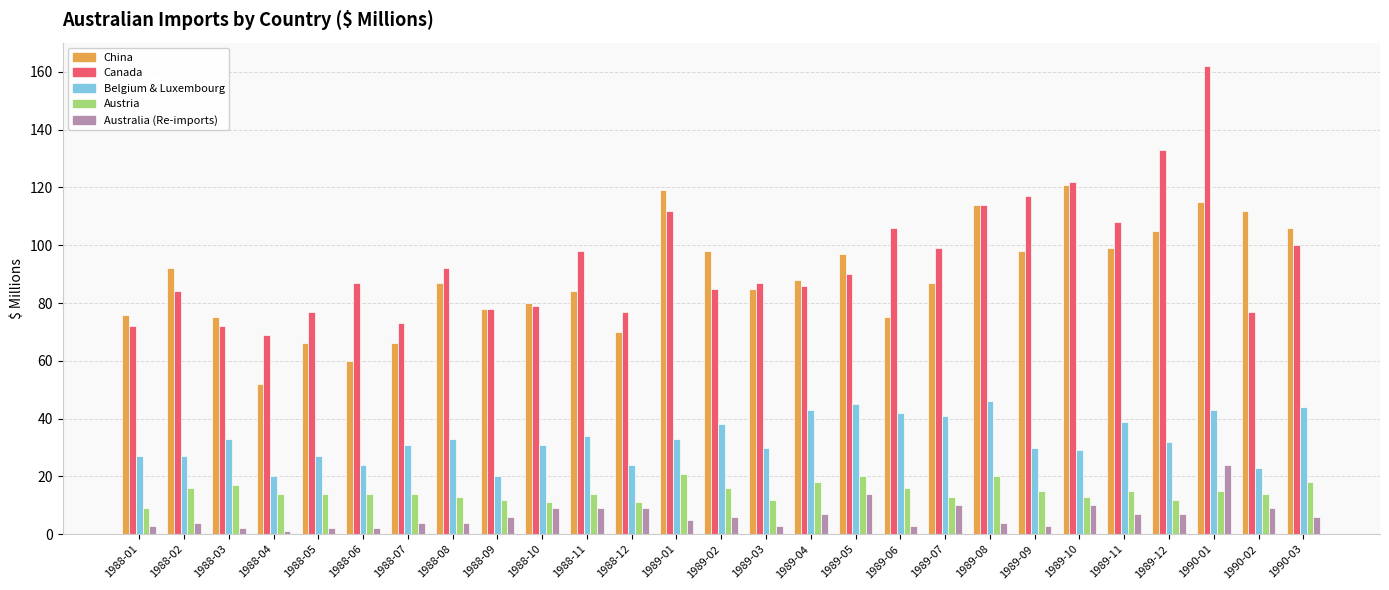

What is the maximum value shown in the chart?

162